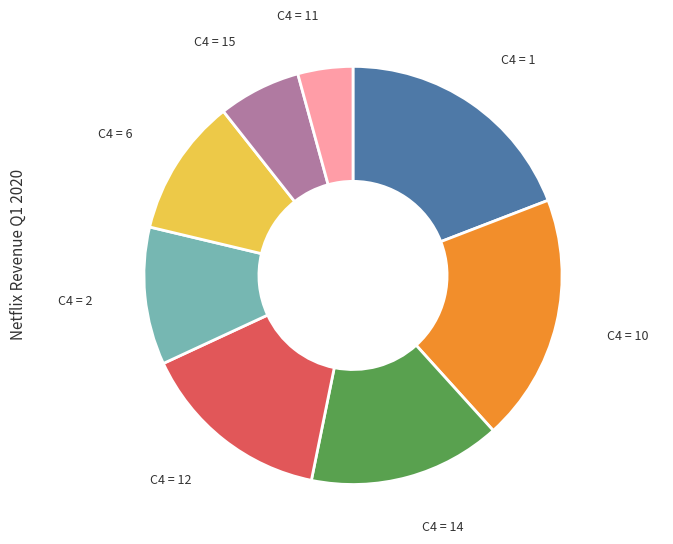

The C4 = 14 slice represents 15% of the pie. True or false?

True